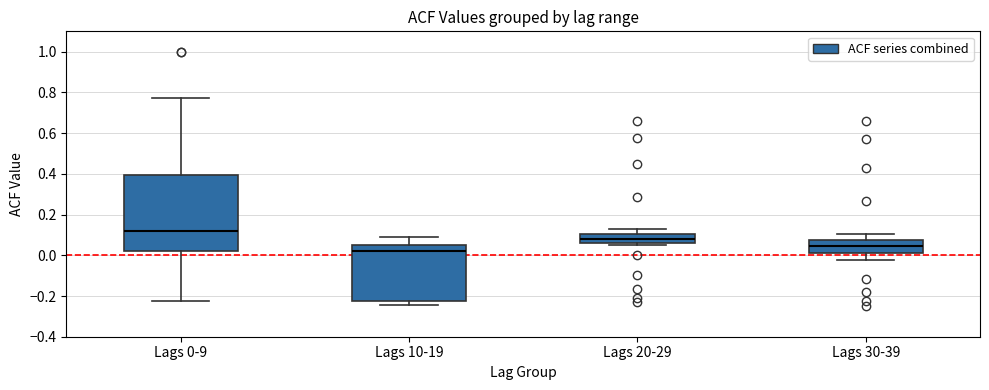

Reading left to right, transcribe this box plot: for each box, give where its median line is, the range the box spans, and where its two whiskers end, as read against the y-axis. The values are not printed on the chart, so give them approximately, as read against the axis.

Lags 0-9: median 0.12, box 0.02 to 0.40, whiskers -0.22 to 0.78
Lags 10-19: median 0.02, box -0.22 to 0.06, whiskers -0.24 to 0.08
Lags 20-29: median 0.08, box 0.06 to 0.10, whiskers 0.06 (just below the box's lower edge) to 0.14
Lags 30-39: median 0.04, box 0.02 to 0.08, whiskers -0.02 to 0.10